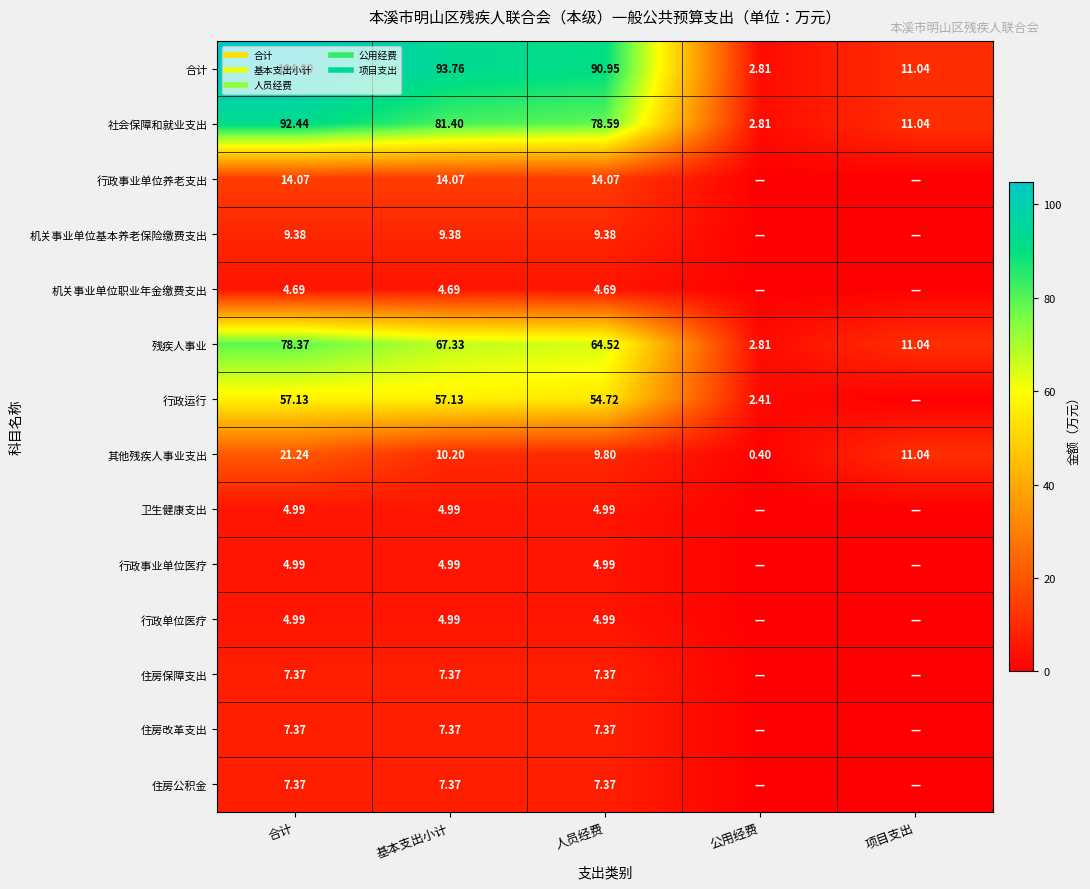

Is the value of 行政事业单位养老支出 at 基本支出小计 greater than the value of 合计 at 合计?

No